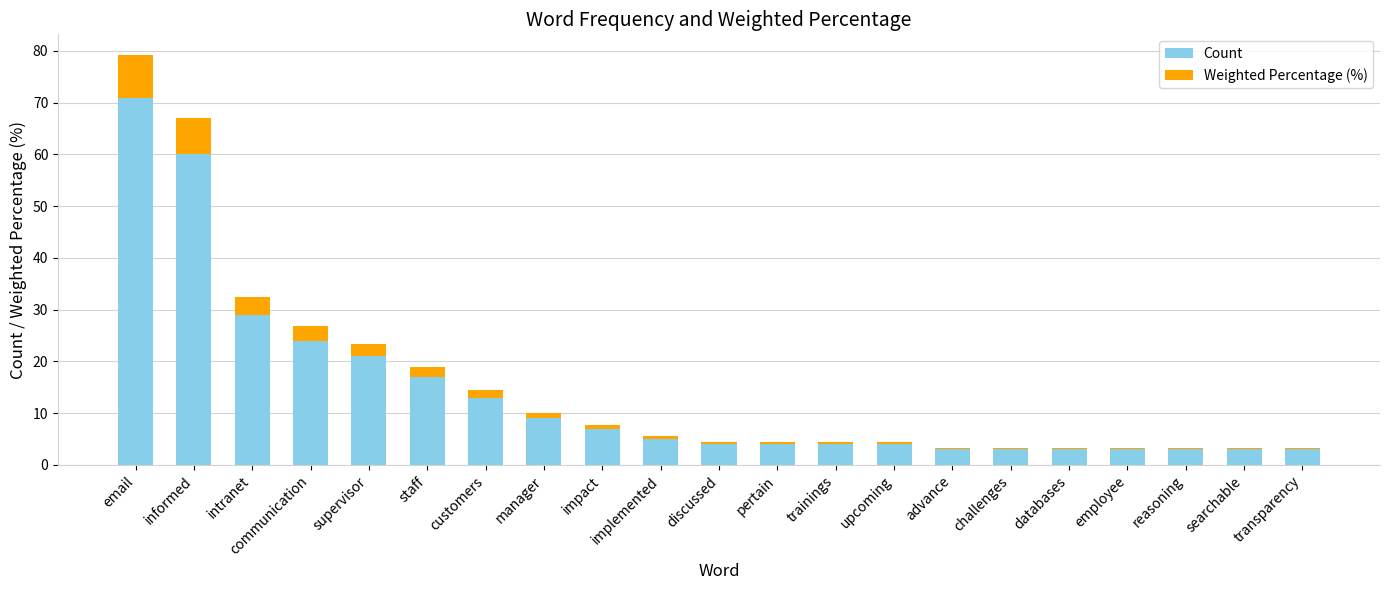

What is the maximum value for Count?

71.0